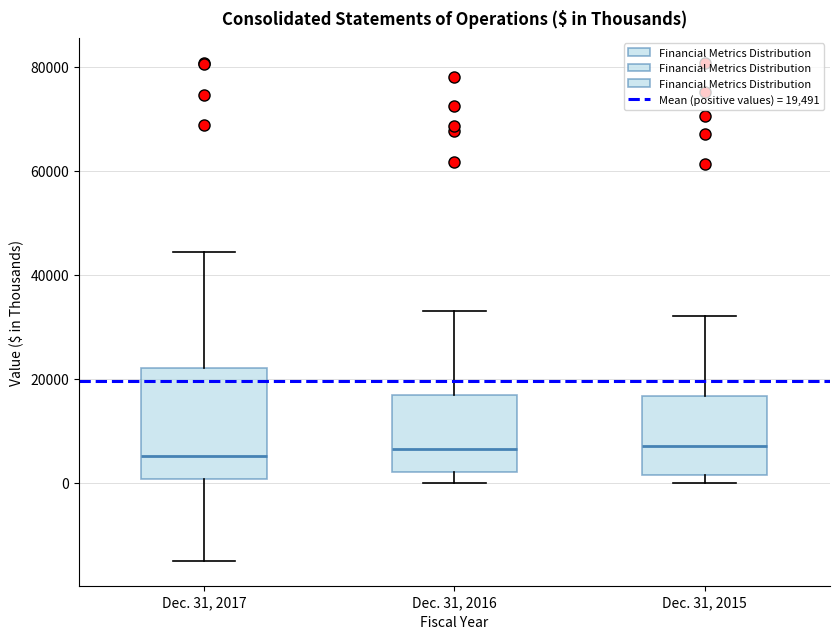

Which box is the tallest, from its lower edge to its upper edge?

Dec. 31, 2017